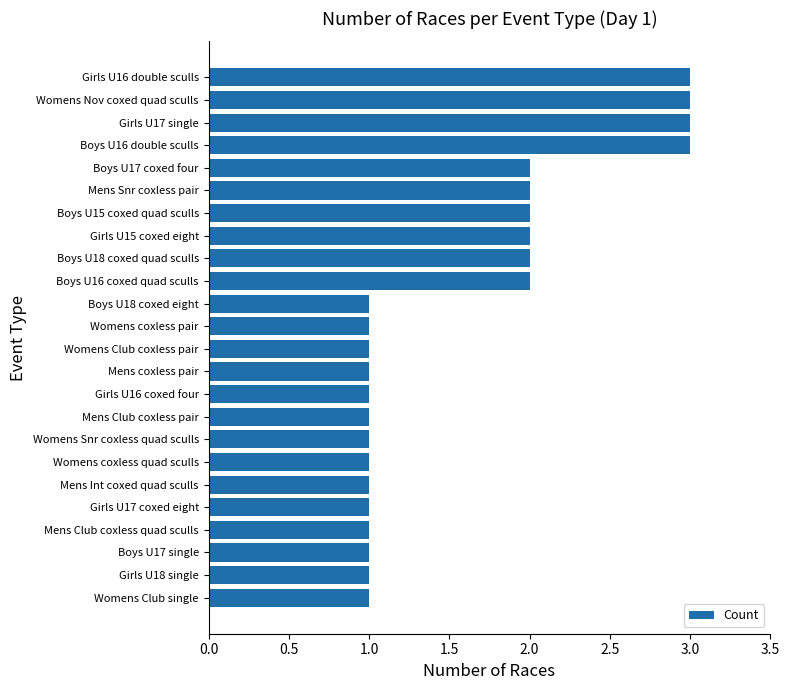

Reading bottom to top, extract all data points from this chart.

1	1	1	1	1	1	1	1	1	1	1	1	1	1	2	2	2	2	2	2	3	3	3	3